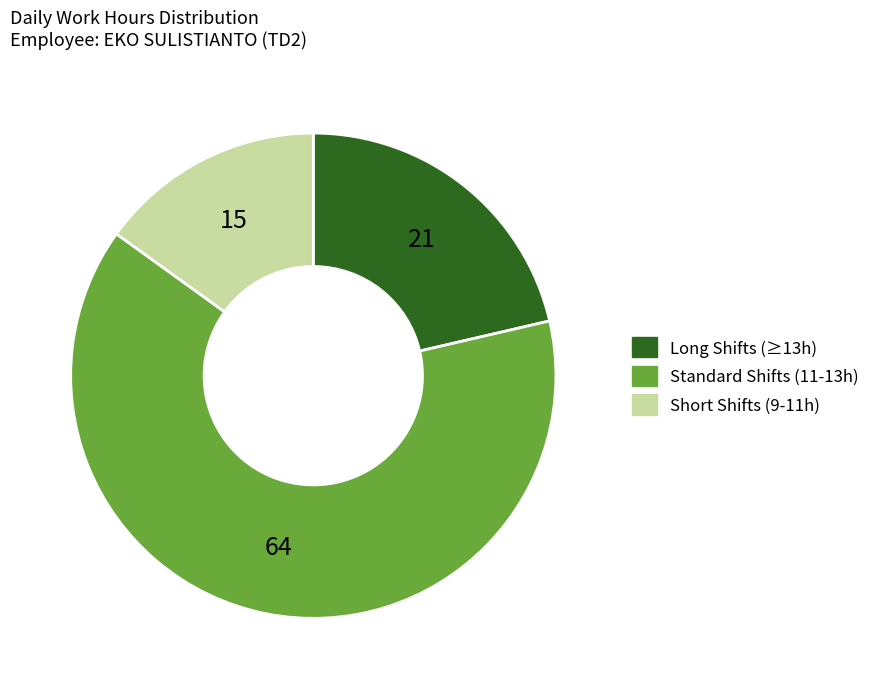

Does any single category account for the majority?

Yes